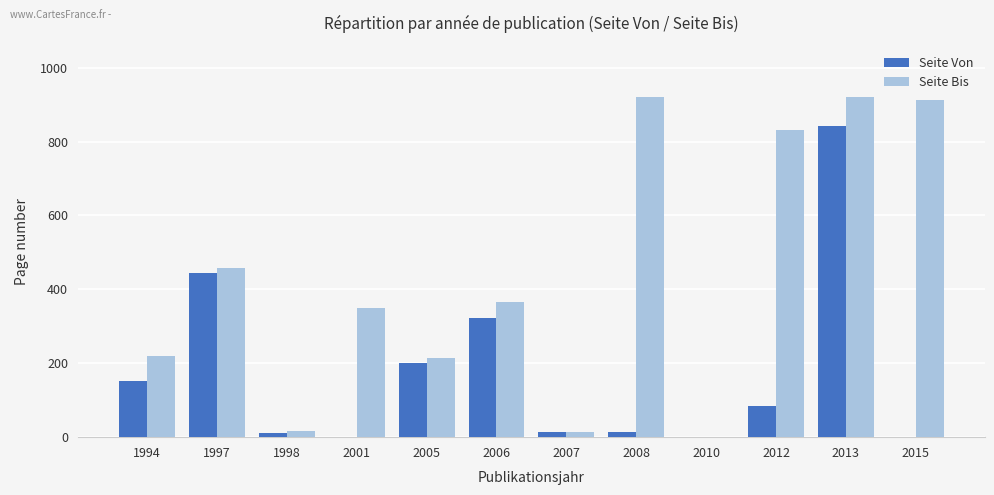

The value of Seite Bis at 1997 is 459. True or false?

True